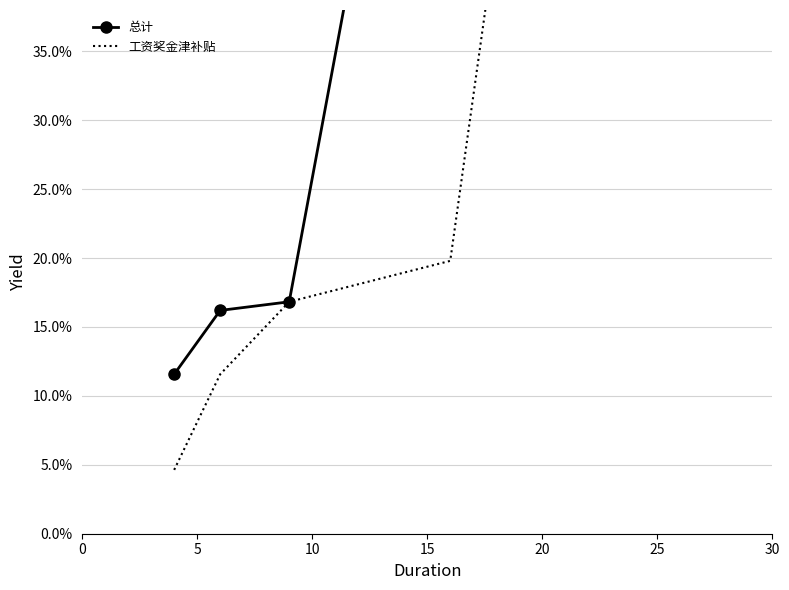

Which series has the largest total across all categories?

总计